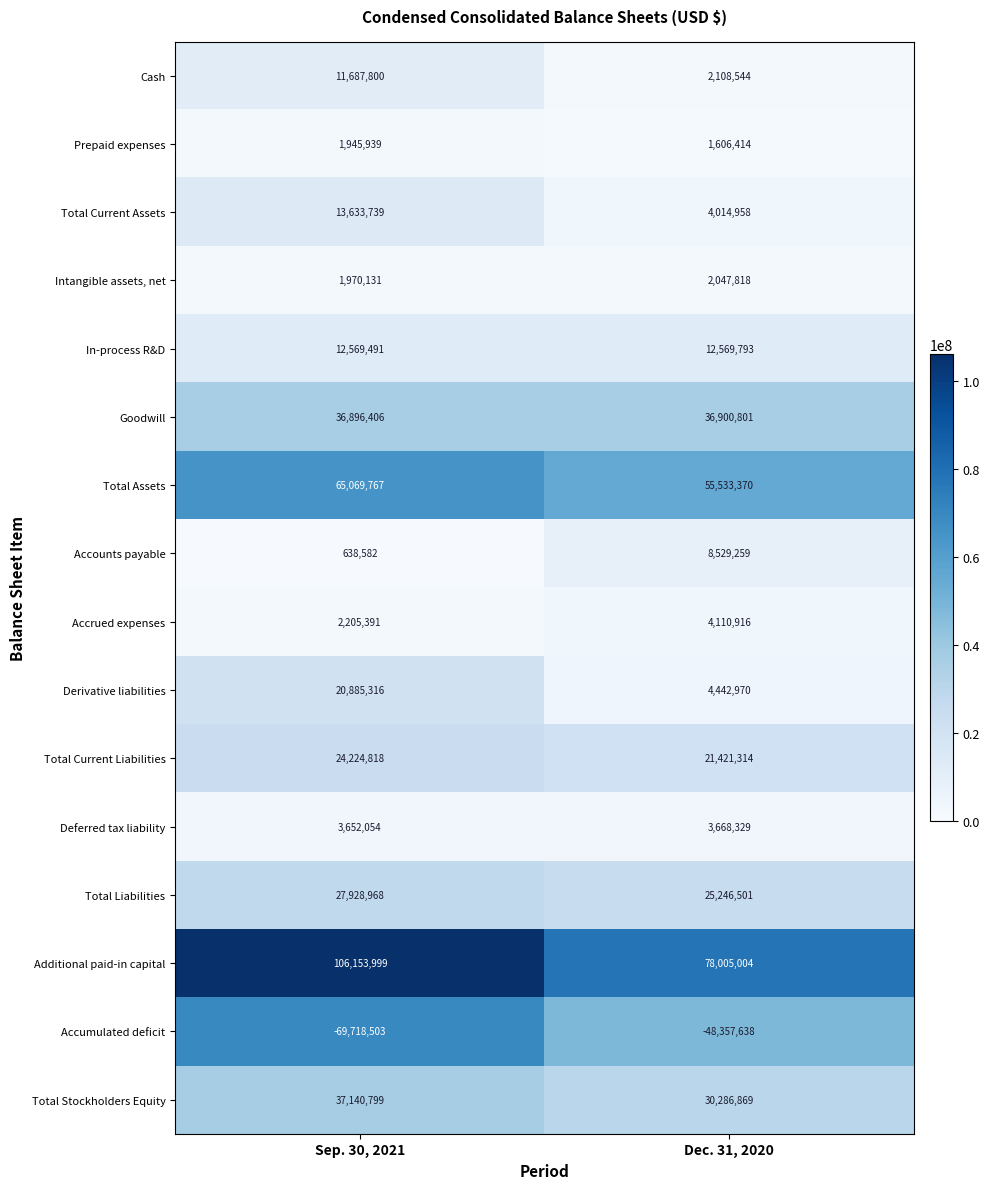

Is it true that Deferred tax liability equals 3652054 at Sep. 30, 2021?

True